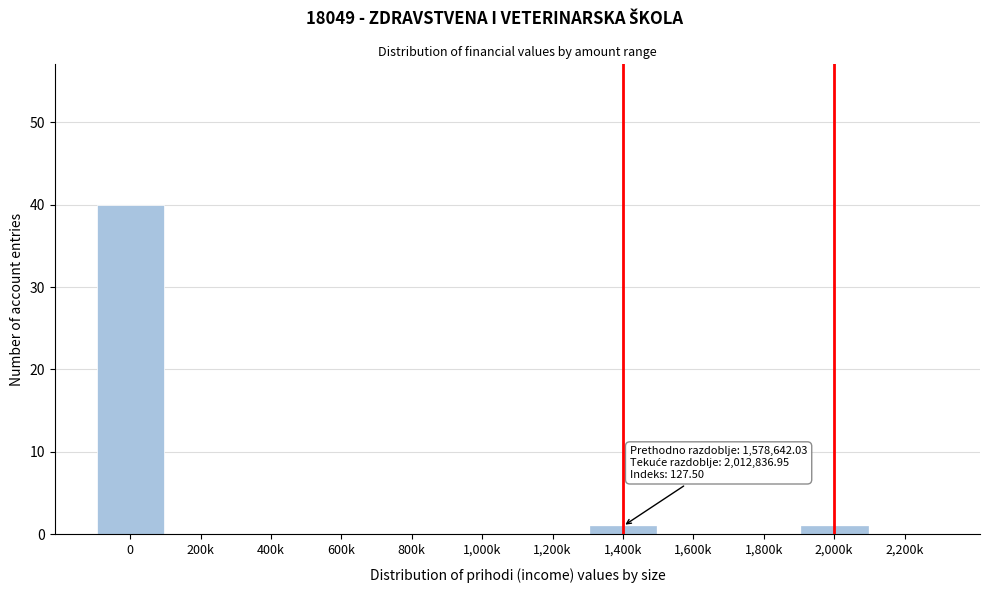

Reading left to right, list all the values displayed in this chart.

0=40	200k=0	400k=0	600k=0	800k=0	1,000k=0	1,200k=0	1,400k=1	1,600k=0	1,800k=0	2,000k=1	2,200k=0